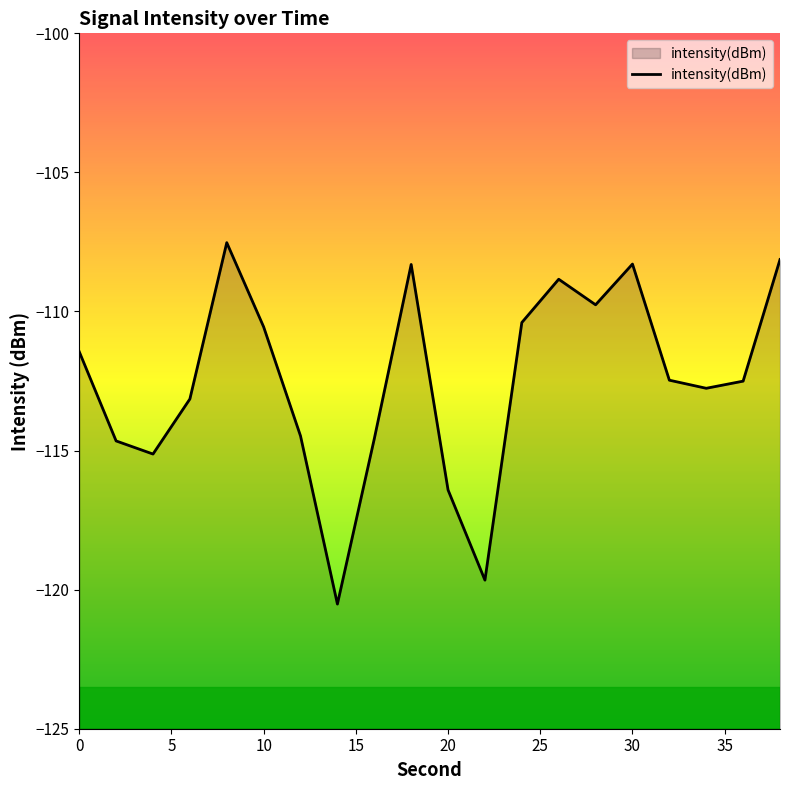

How many points are lower than both their immediate neighbors (excluding endpoints)?

5